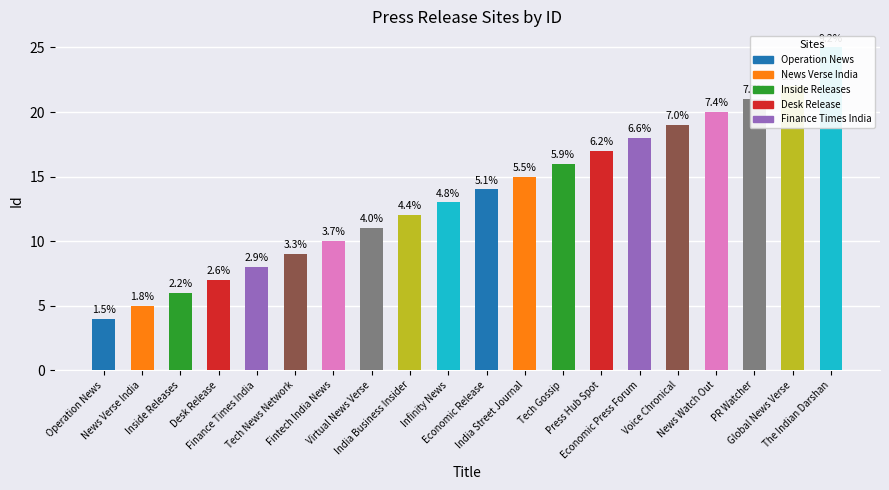

True or false: the data shows 9 at Voice Chronical.

False